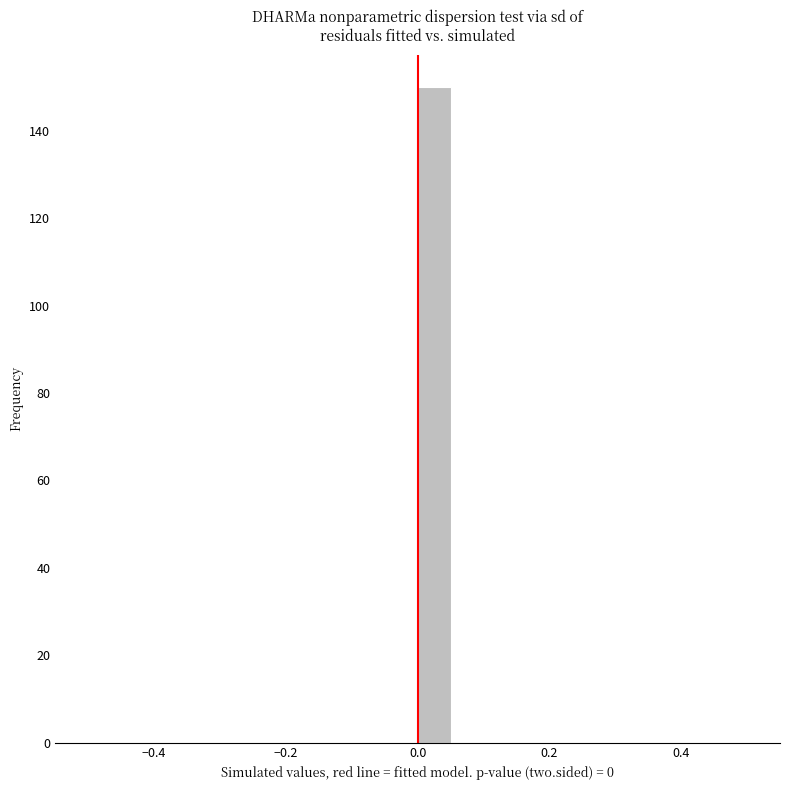

Around what value on the x-axis is the tallest bar? Give the approximate position of its centre, as read against the axis.

0.02